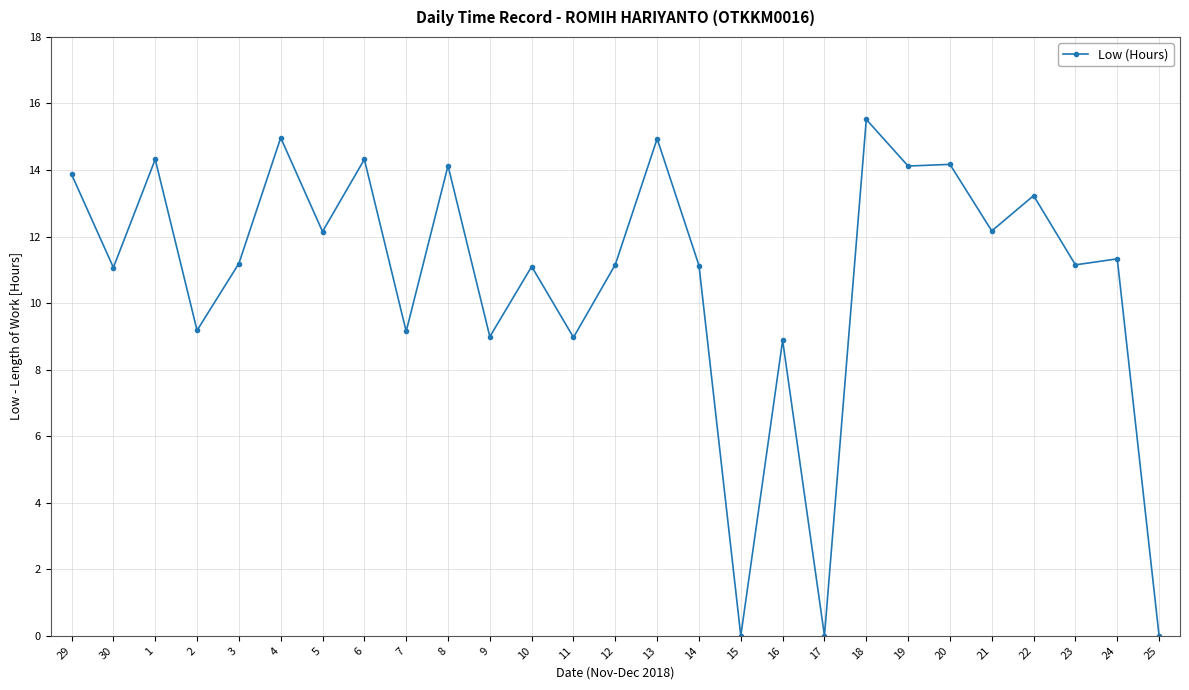

Where is the first local minimum?

30